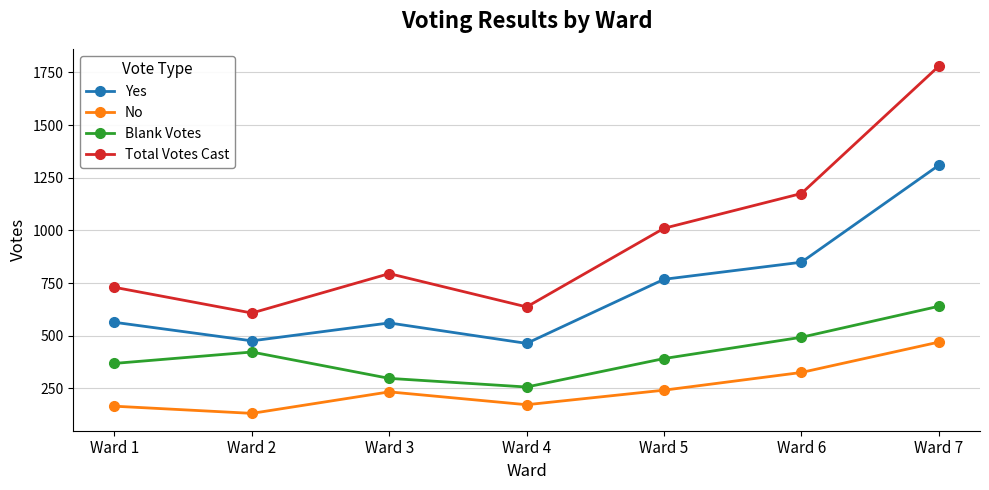

The Total Votes Cast series shows 1671 at Ward 6. True or false?

False